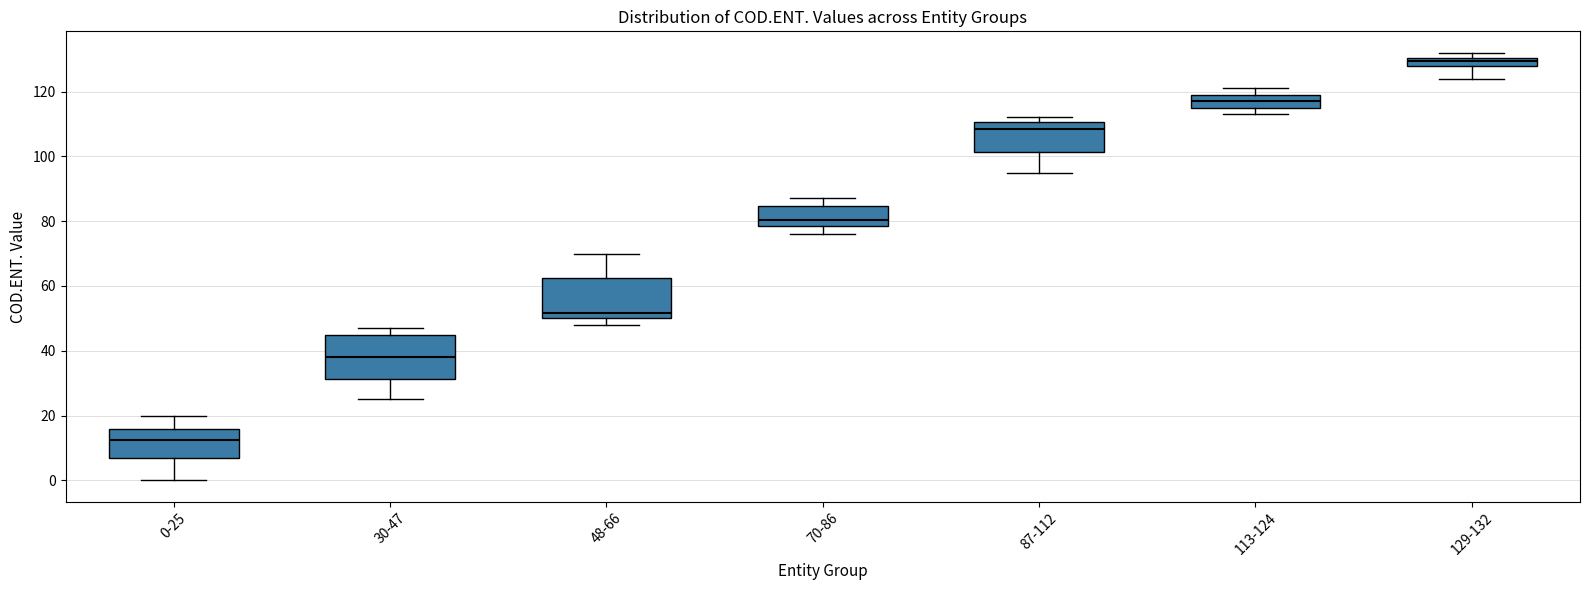

Where is the upper edge of the box for 0-25 on the y-axis? The values are not printed on the chart, so give them approximately, as read against the axis.

16